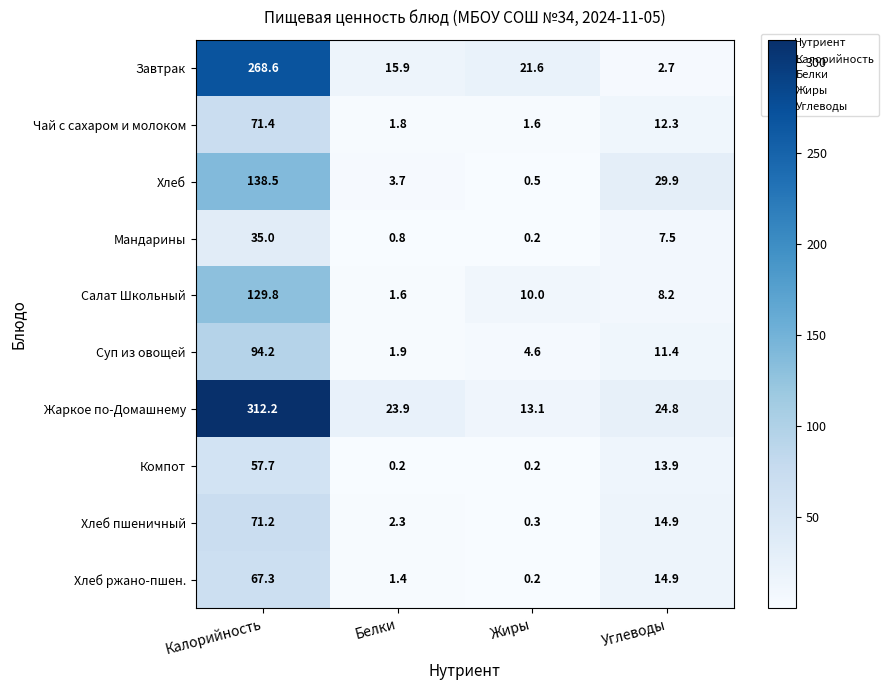

What is the difference between the highest and lowest values at Жиры?

21.4